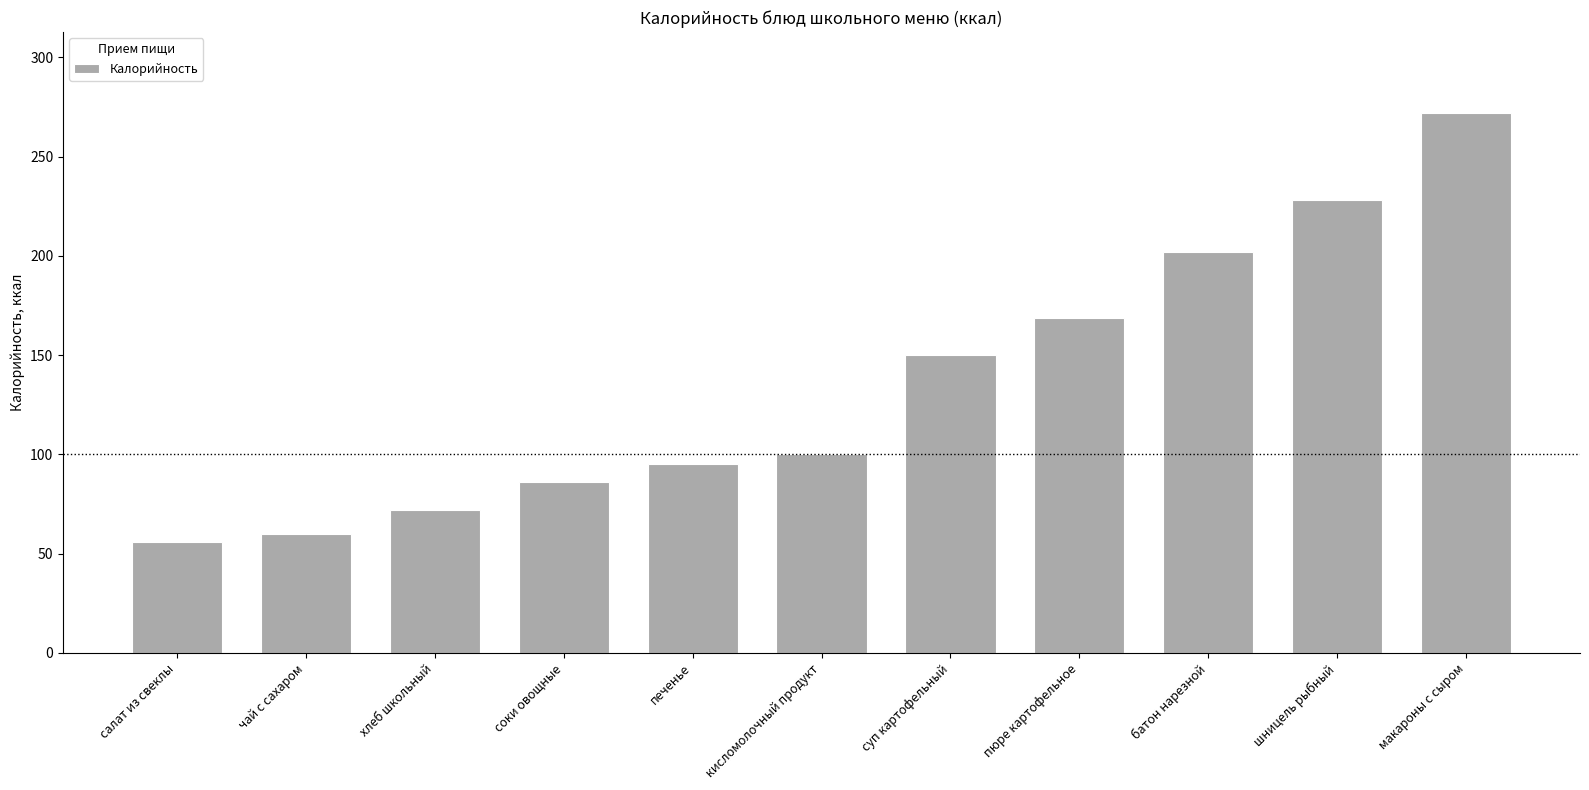

List the labels in order of value, largest first.

макароны с сыром, шницель рыбный, батон нарезной, пюре картофельное, суп картофельный, кисломолочный продукт, печенье, соки овощные, хлеб школьный, чай с сахаром, салат из свеклы